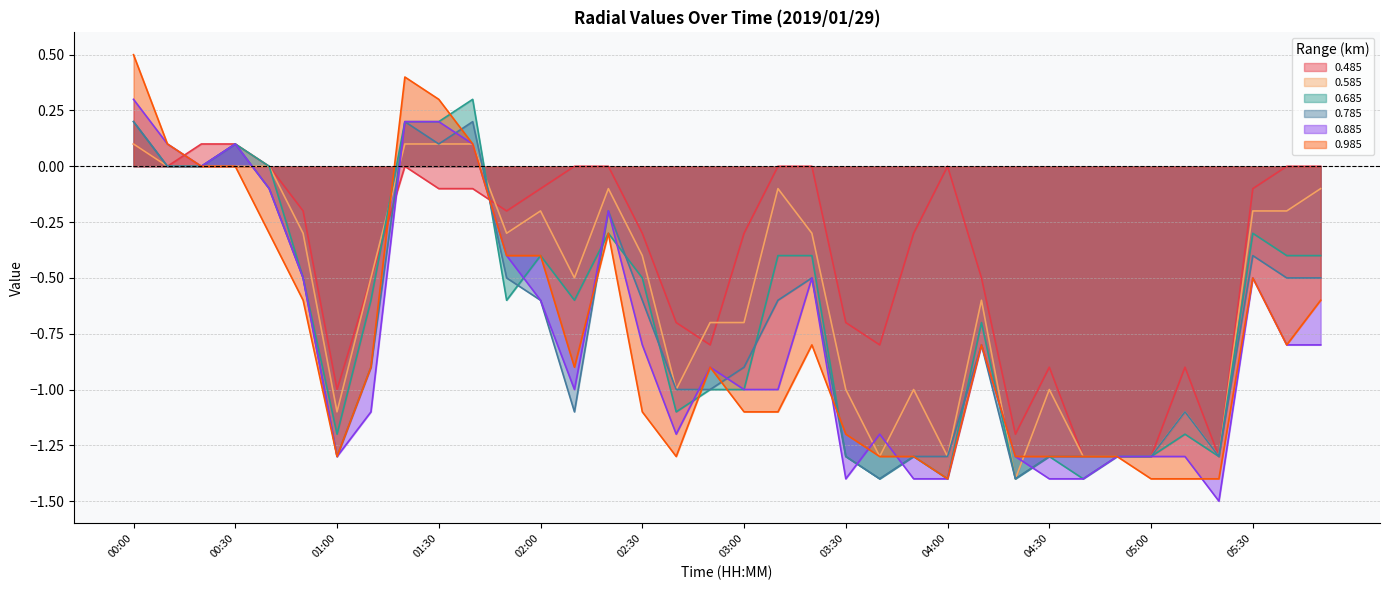

What is the value of the 0.785 point at the 21st from the left?

-0.5